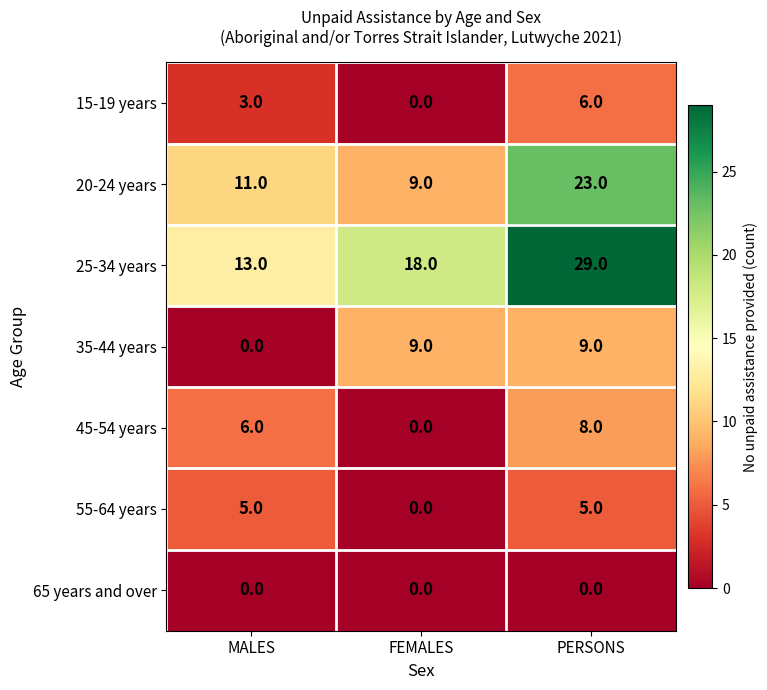

Reading left to right, transcribe all the data shown in this chart.

15-19 years: MALES=3	FEMALES=0	PERSONS=6
20-24 years: MALES=11	FEMALES=9	PERSONS=23
25-34 years: MALES=13	FEMALES=18	PERSONS=29
35-44 years: MALES=0	FEMALES=9	PERSONS=9
45-54 years: MALES=6	FEMALES=0	PERSONS=8
55-64 years: MALES=5	FEMALES=0	PERSONS=5
65 years and over: MALES=0	FEMALES=0	PERSONS=0